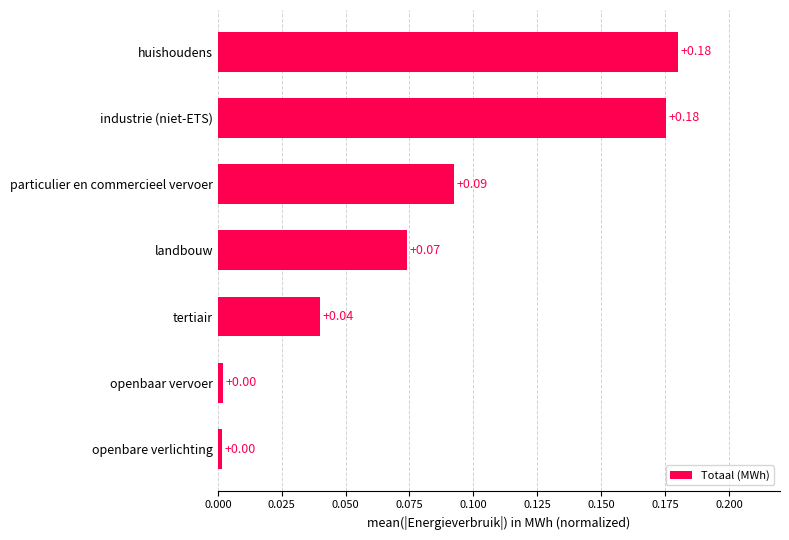

Which has a higher value, particulier en commercieel vervoer or openbaar vervoer?

particulier en commercieel vervoer